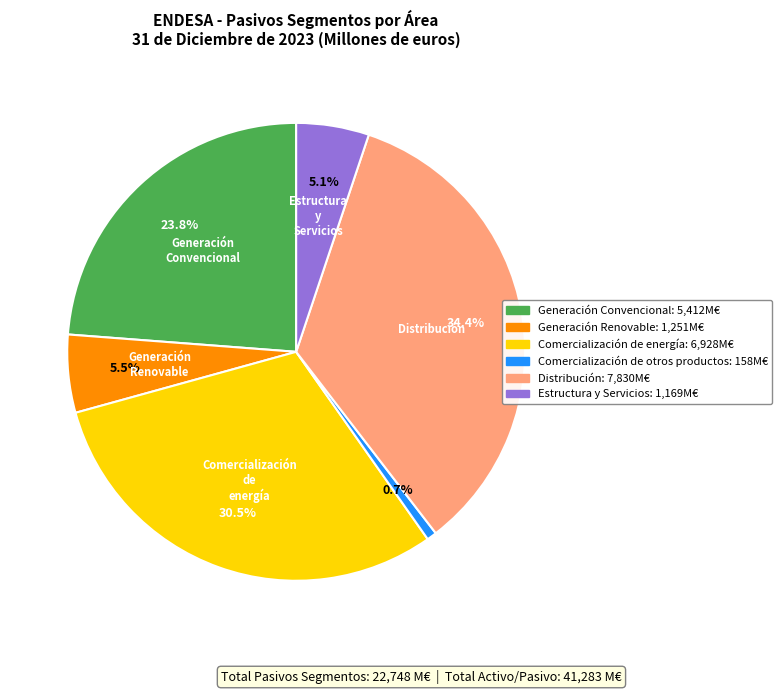

Does any single category account for the majority?

No